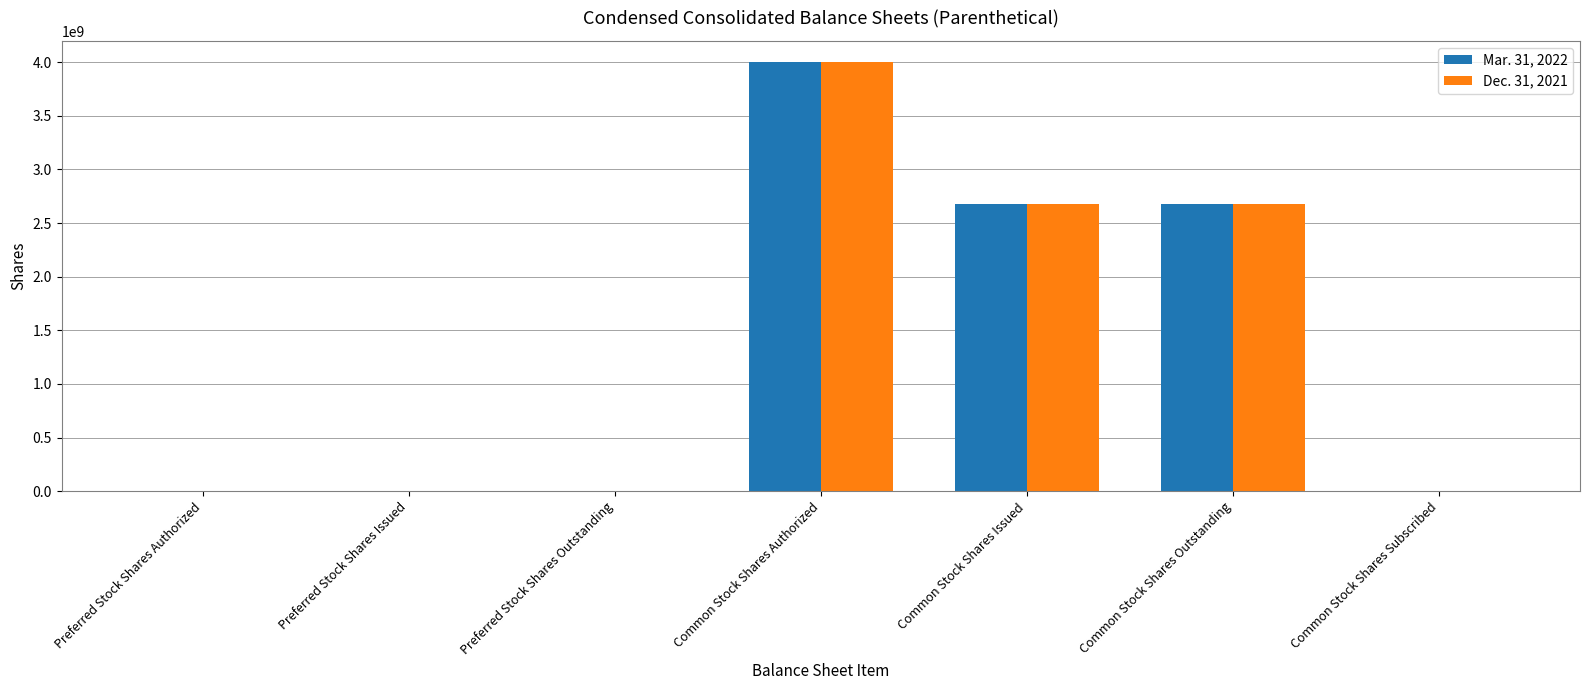

How many categories are shown in the chart?

7